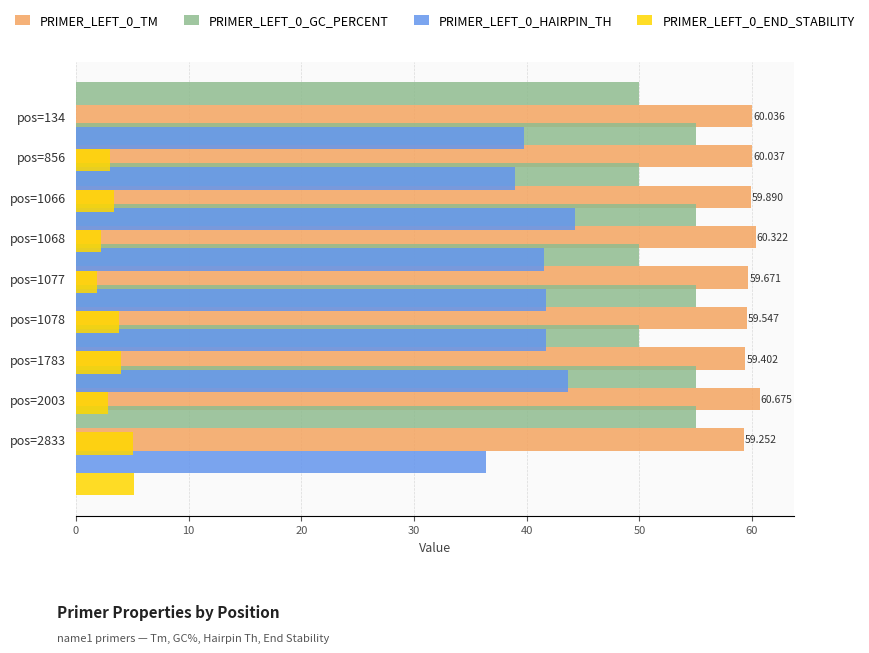

At 50, list the series in order from largest to smallest.

PRIMER_LEFT_0_TM, PRIMER_LEFT_0_GC_PERCENT, PRIMER_LEFT_0_HAIRPIN_TH, PRIMER_LEFT_0_END_STABILITY